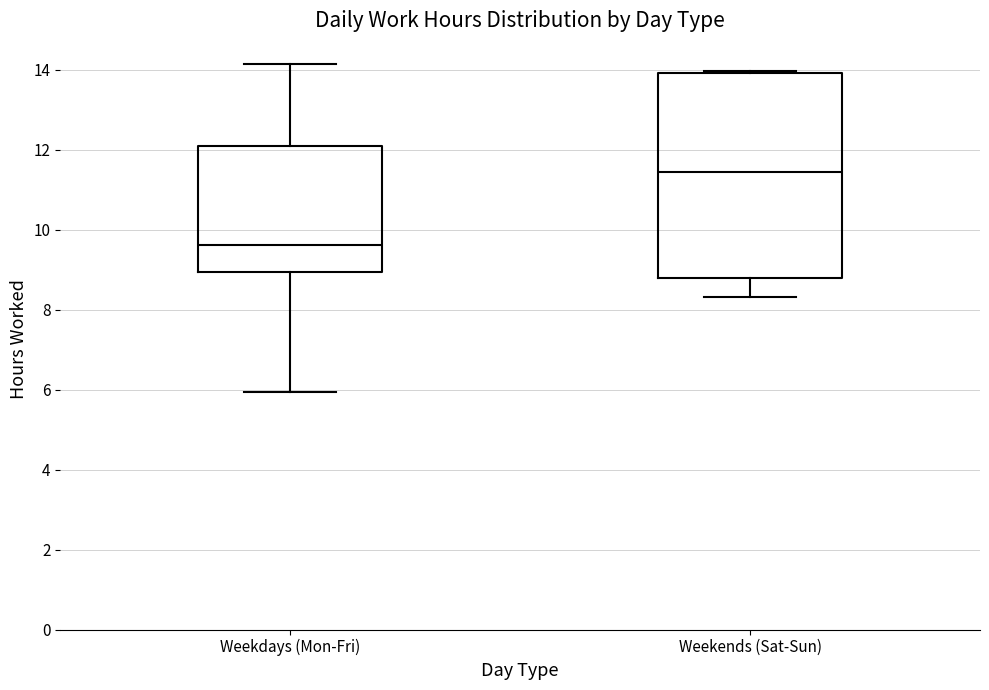

Which box has the highest median line?

Weekends (Sat-Sun)